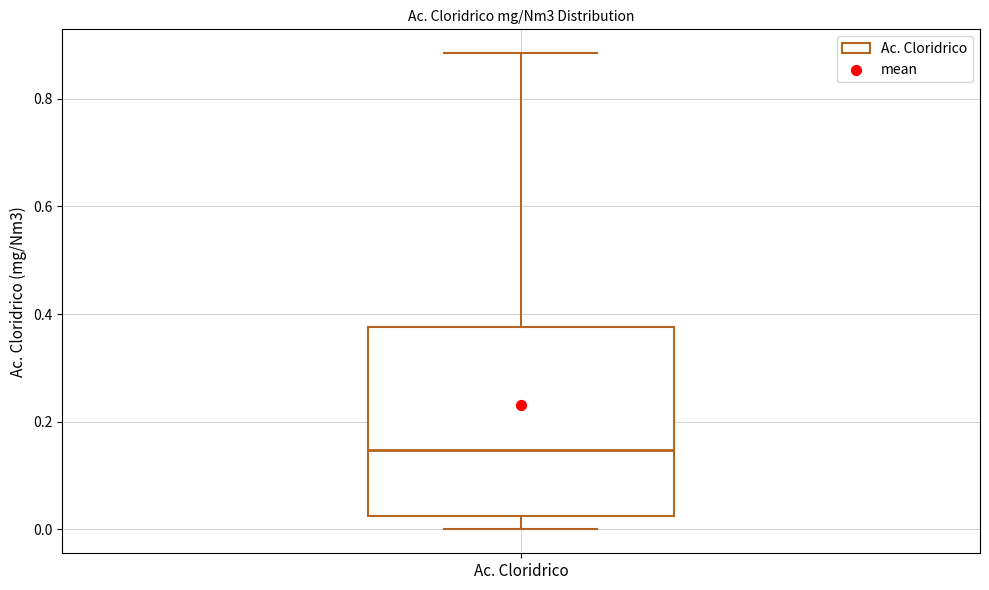

Transcribe this box plot: give where the median line is, the range the box spans, and where the two whiskers end, as read against the y-axis. The values are not printed on the chart, so give them approximately, as read against the axis.

median 0.14, box 0.02 to 0.38, whiskers 0.00 to 0.88